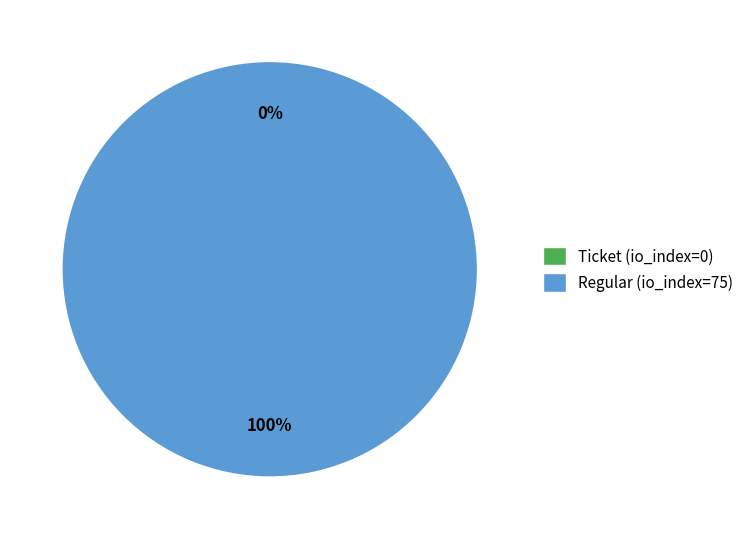

Count the number of slices in the pie.

2